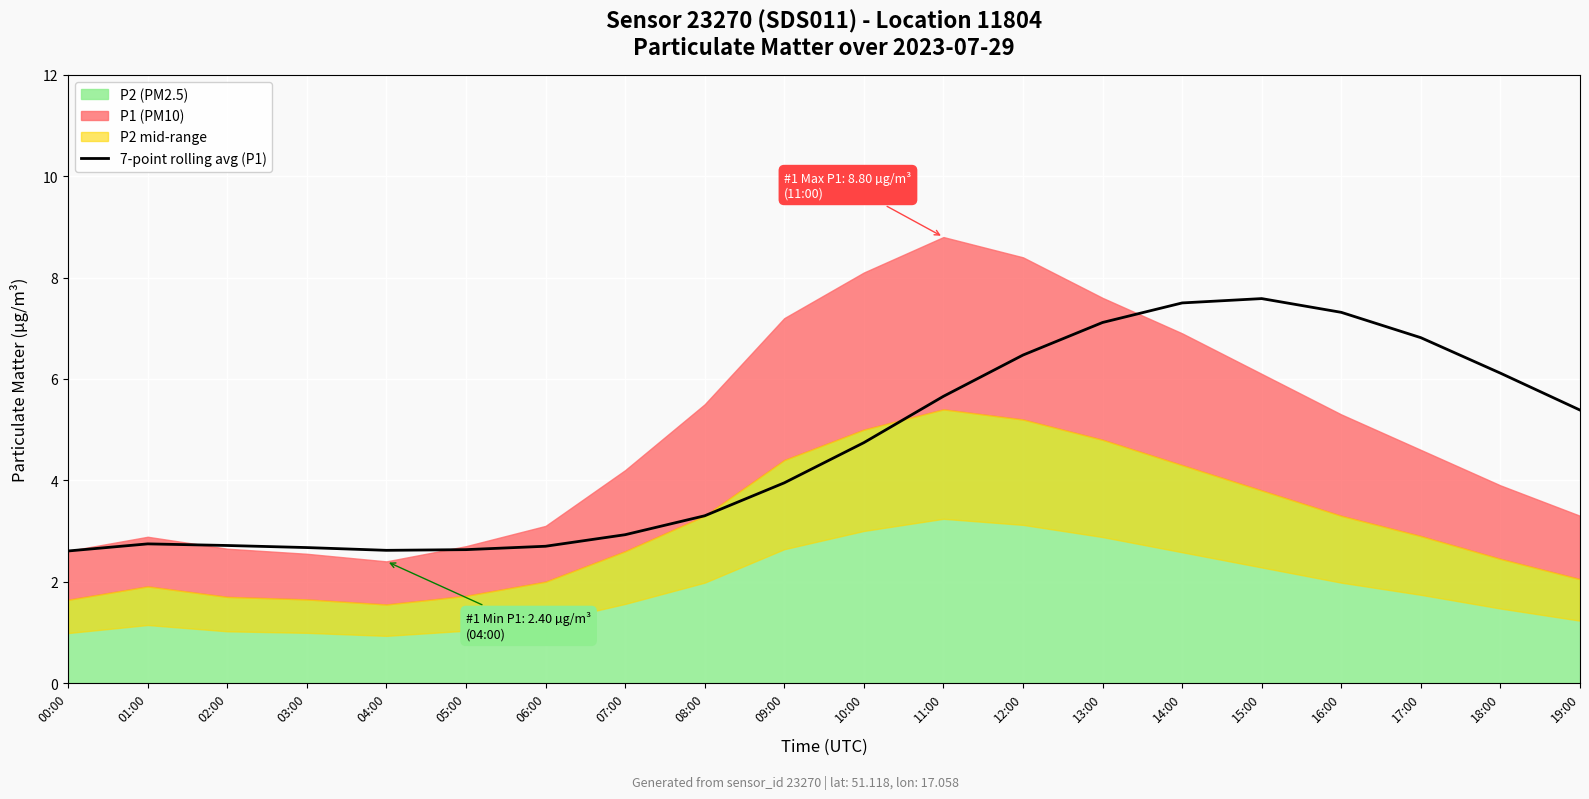

What is the label of the 19th point from the right?

01:00